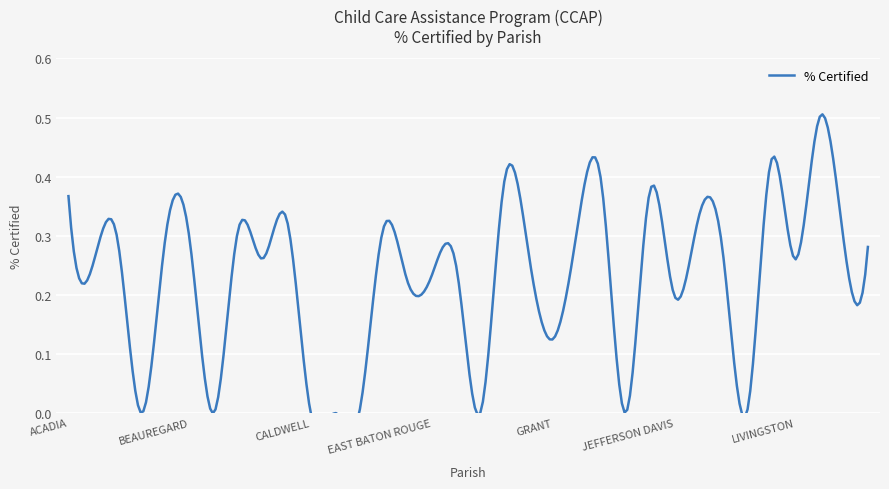

Reading left to right, transcribe all the data shown in this chart.

ACADIA=0.4	ALLEN=0.2	ASCENSION=0.3	ASSUMPTION=0.0	AVOYELLES=0.3	BEAUREGARD=0.3	BIENVILLE=0.0	BOSSIER=0.3	CADDO=0.3	CALCASIEU=0.3	CALDWELL=0.0	CATAHOULA=0.0	CLAIBORNE=0.0	CONCORDIA=0.3	DESOTO=0.2	EAST BATON ROUGE=0.2	EAST CARROLL=0.2	EAST FELICIANA=0.0	EVANGELINE=0.4	FRANKLIN=0.3	GRANT=0.1	IBERIA=0.3	IBERVILLE=0.4	JACKSON=0.0	JEFFERSON=0.4	JEFFERSON DAVIS=0.2	LAFAYETTE=0.3	LAFOURCHE=0.3	LASALLE=0.0	LINCOLN=0.4	LIVINGSTON=0.3	MADISON=0.5	MOREHOUSE=0.3	NATCHITOCHES=0.3